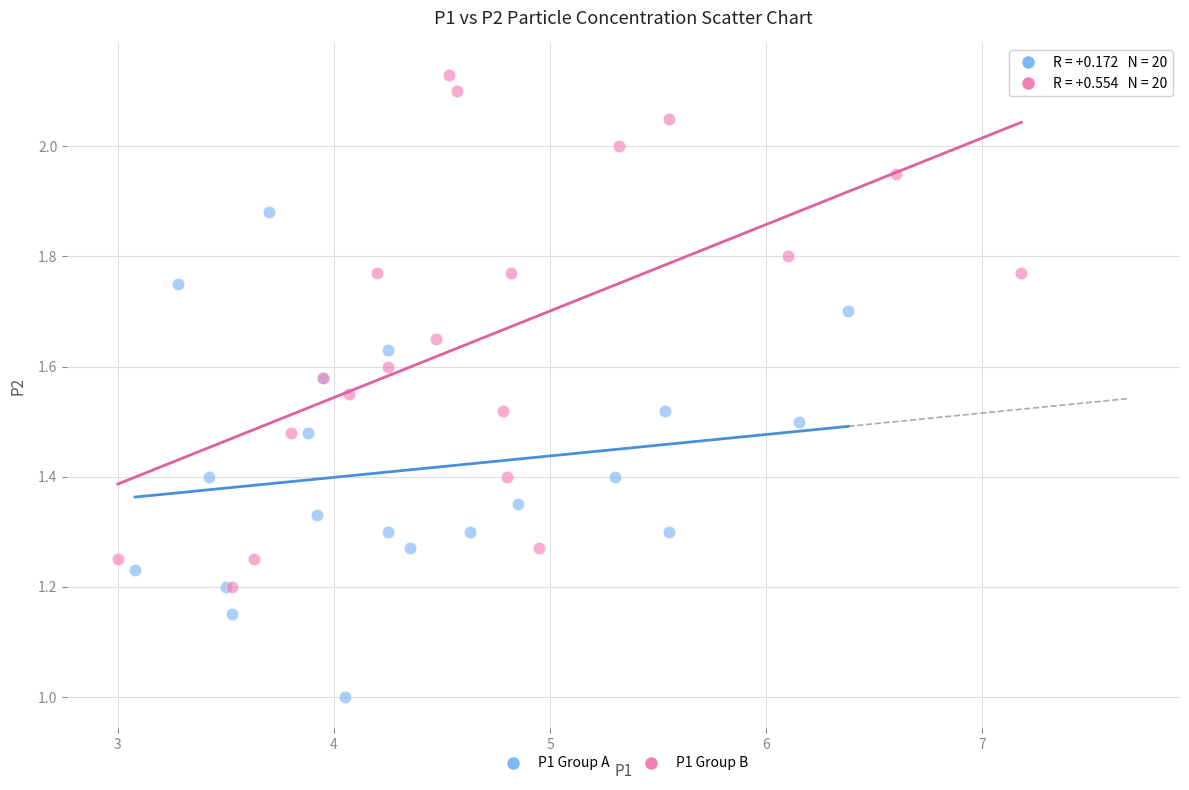

What are all the series names shown in the legend?

P1 Group A, P1 Group B